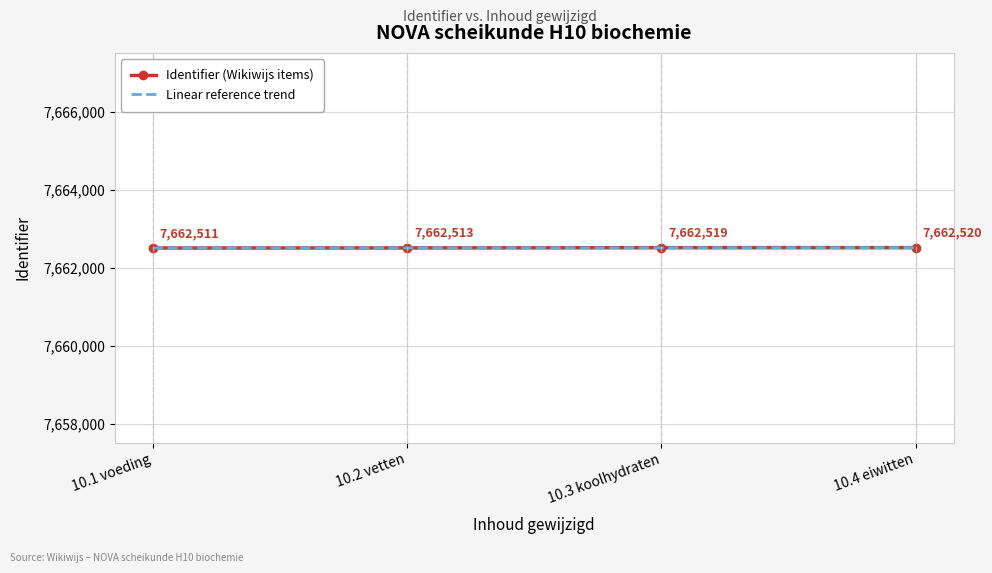

Which series changed the most between 10.2 vetten and 10.3 koolhydraten?

Identifier (Wikiwijs items)